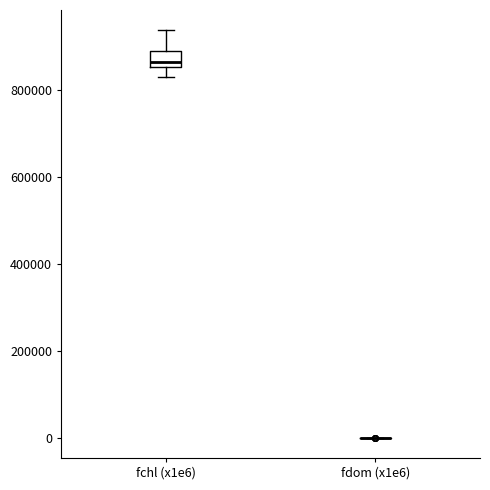

Where does the upper whisker of the box for fchl (x1e6) end on the y-axis? The values are not printed on the chart, so give them approximately, as read against the axis.

940000